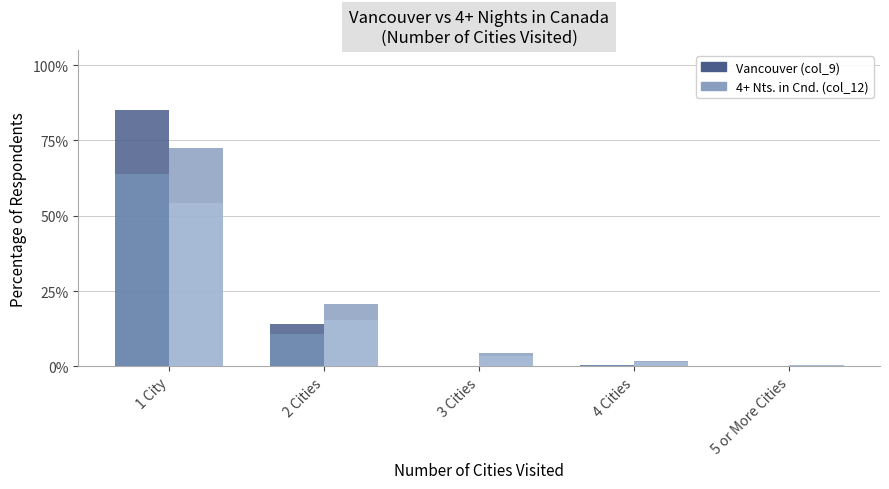

What is the difference between the Vancouver (col_9) values at 1 City and 5 or More Cities?

0.9